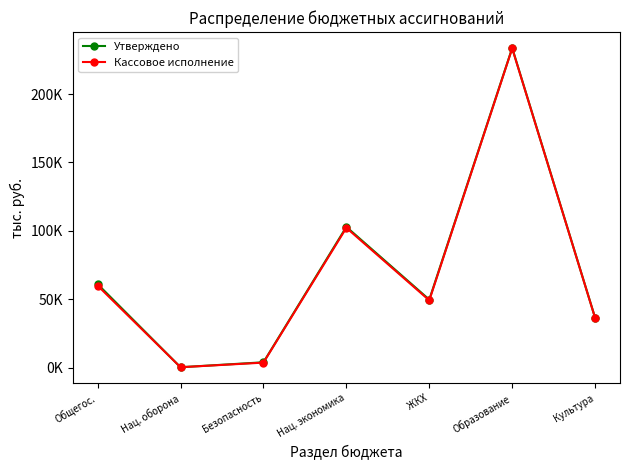

Is this an area chart (filled region under the line)?

No